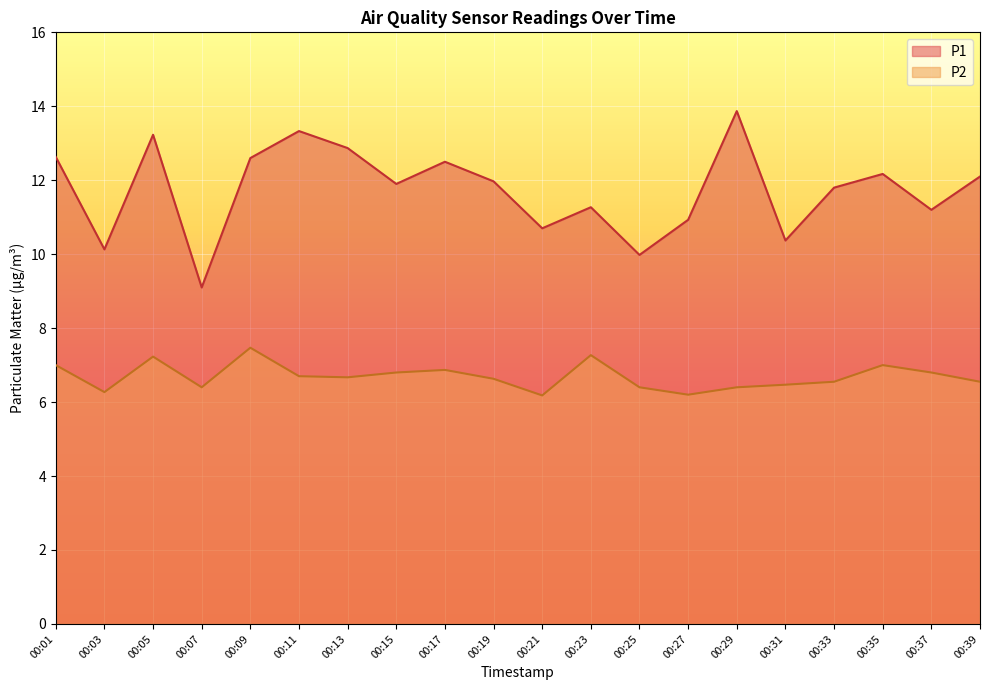

What is the value of the P1 point at the 16th from the left?

10.4